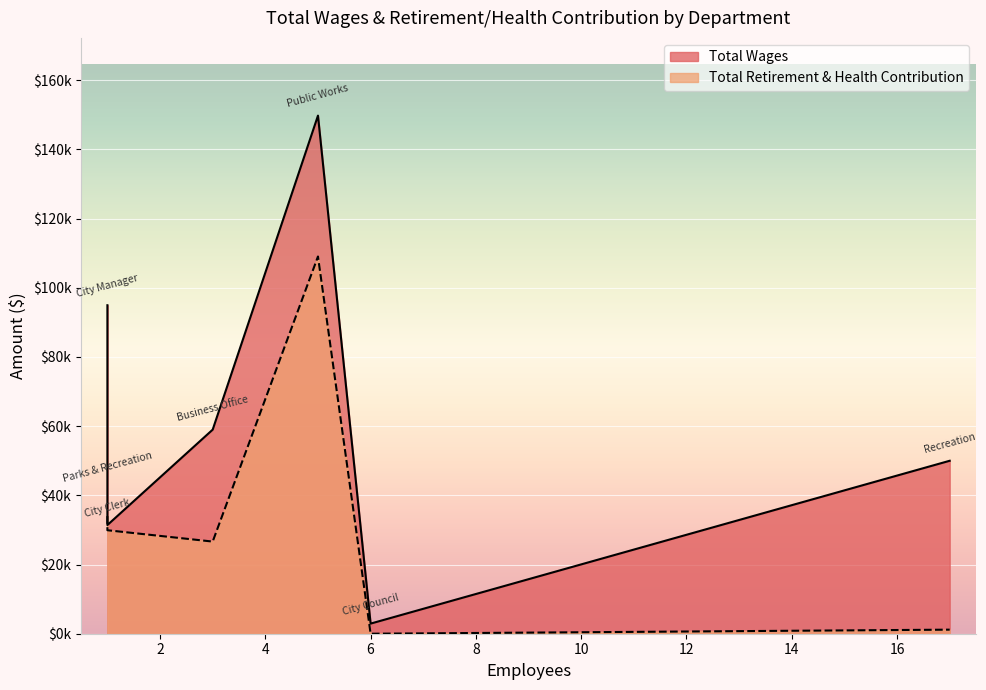

What is the difference between the second highest and second lowest values in the Total Wages series?

63544